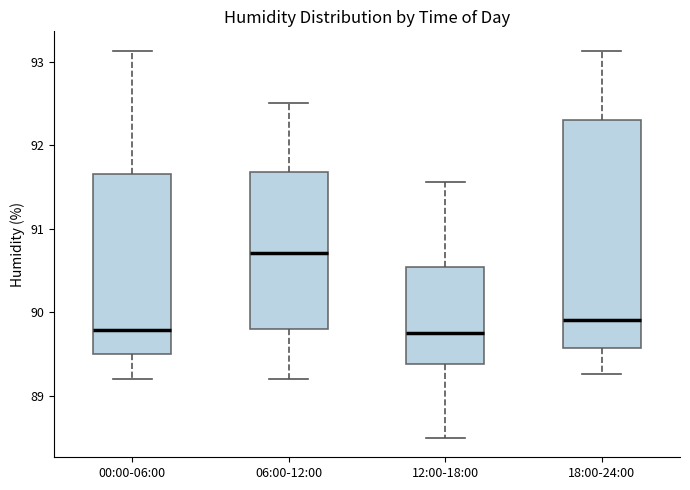

Where does the median line of the box for 06:00-12:00 sit on the y-axis? The values are not printed on the chart, so give them approximately, as read against the axis.

90.7